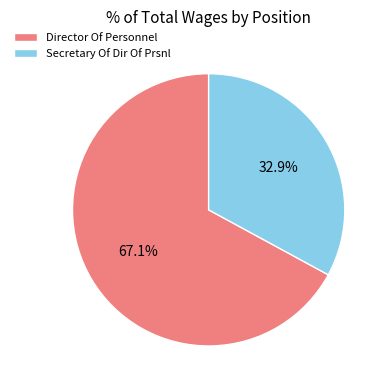

What portion of the pie excludes Secretary Of Dir Of Prsnl?

67.1%